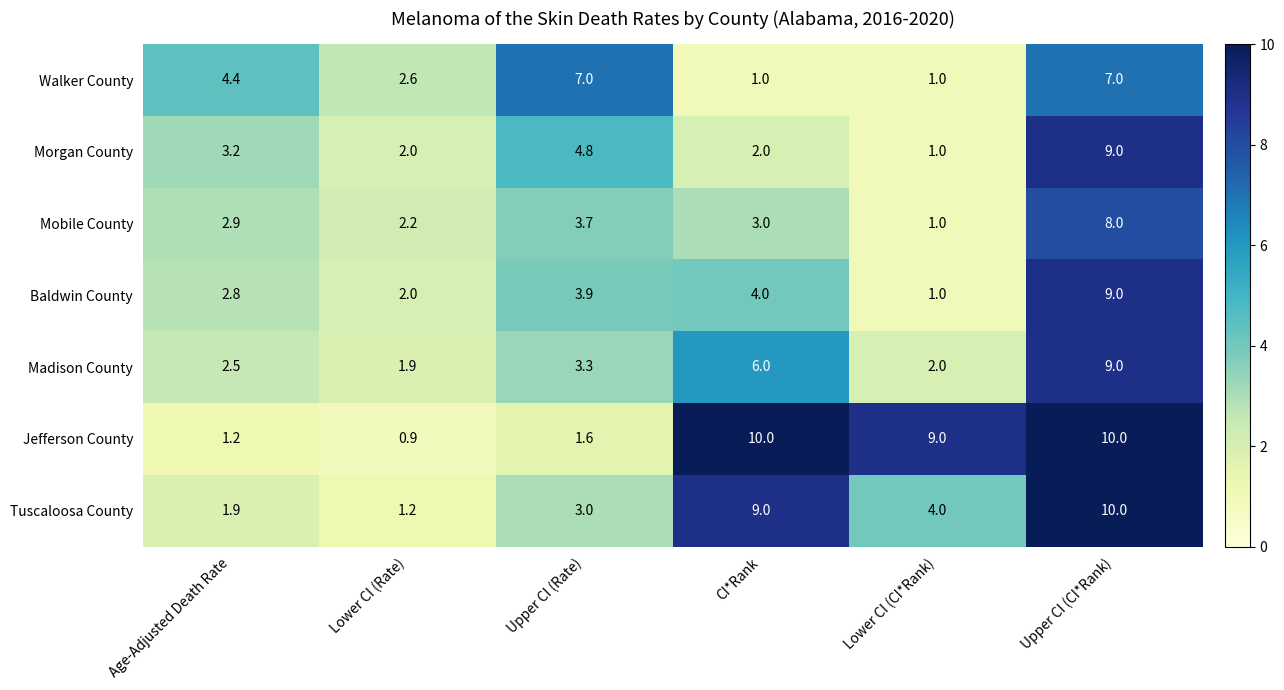

At which label does Mobile County reach its minimum?

Lower CI (CI*Rank)